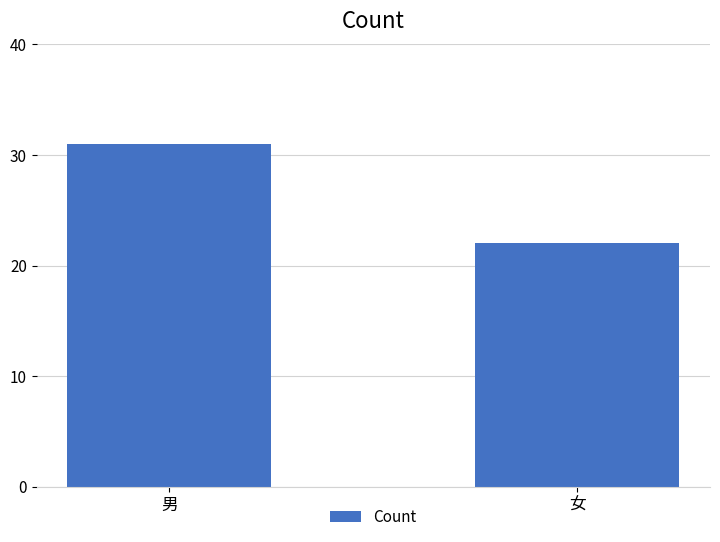

Where is the data nearest to the value 26?

女